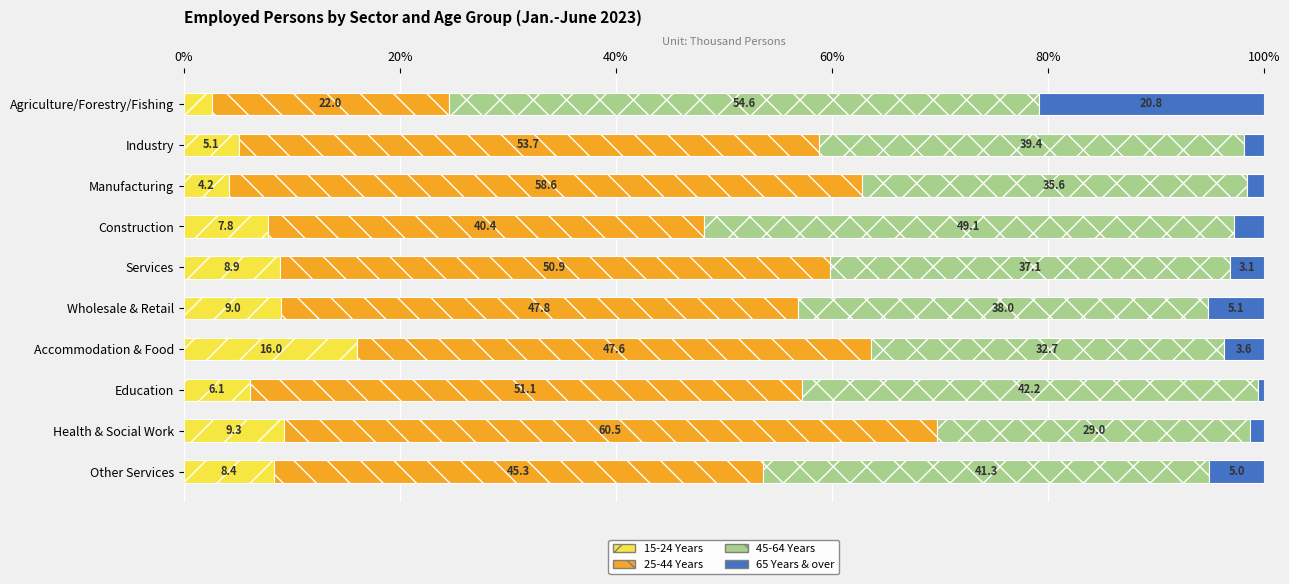

The 15-24 Years series shows 14.3 at Other Services. True or false?

False